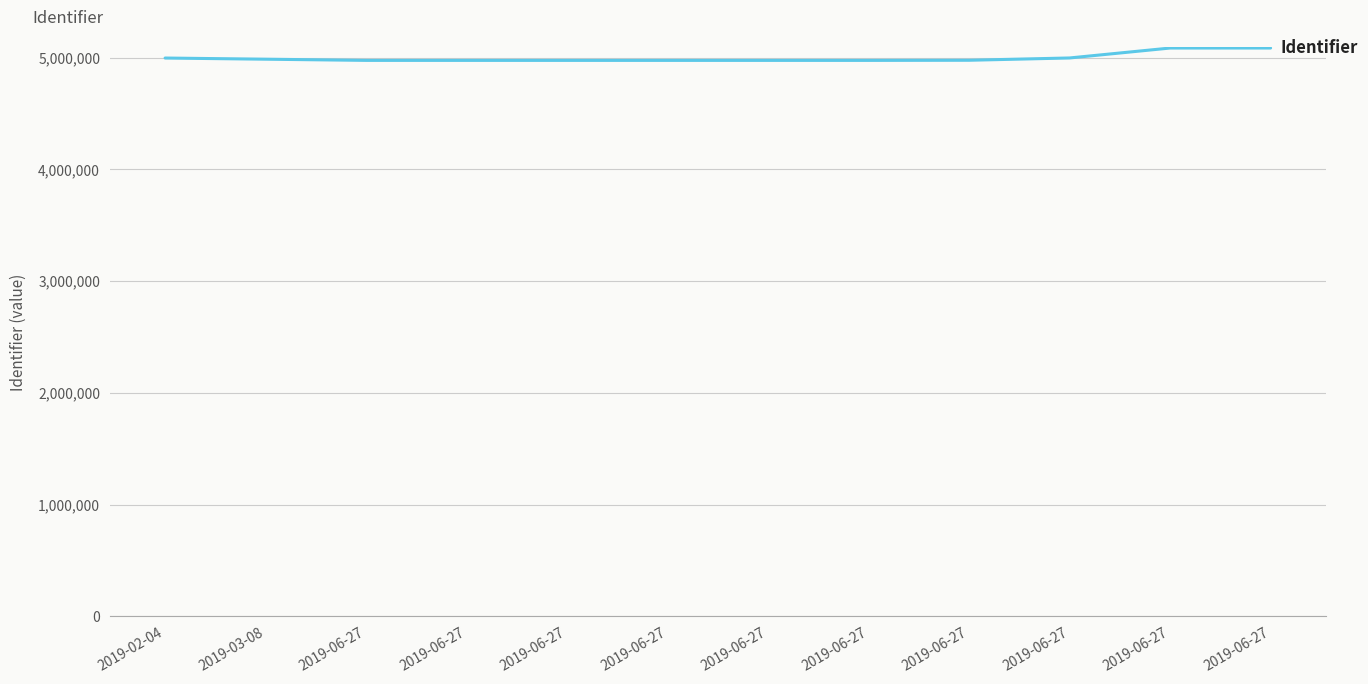

Reading left to right, extract all data points from this chart.

2019-02-04=4995478	2019-03-08=4985098	2019-06-27=4974425	2019-06-27=4974426	2019-06-27=4974427	2019-06-27=4974428	2019-06-27=4974431	2019-06-27=4974432	2019-06-27=4975547	2019-06-27=4996136	2019-06-27=5084912	2019-06-27=5084960